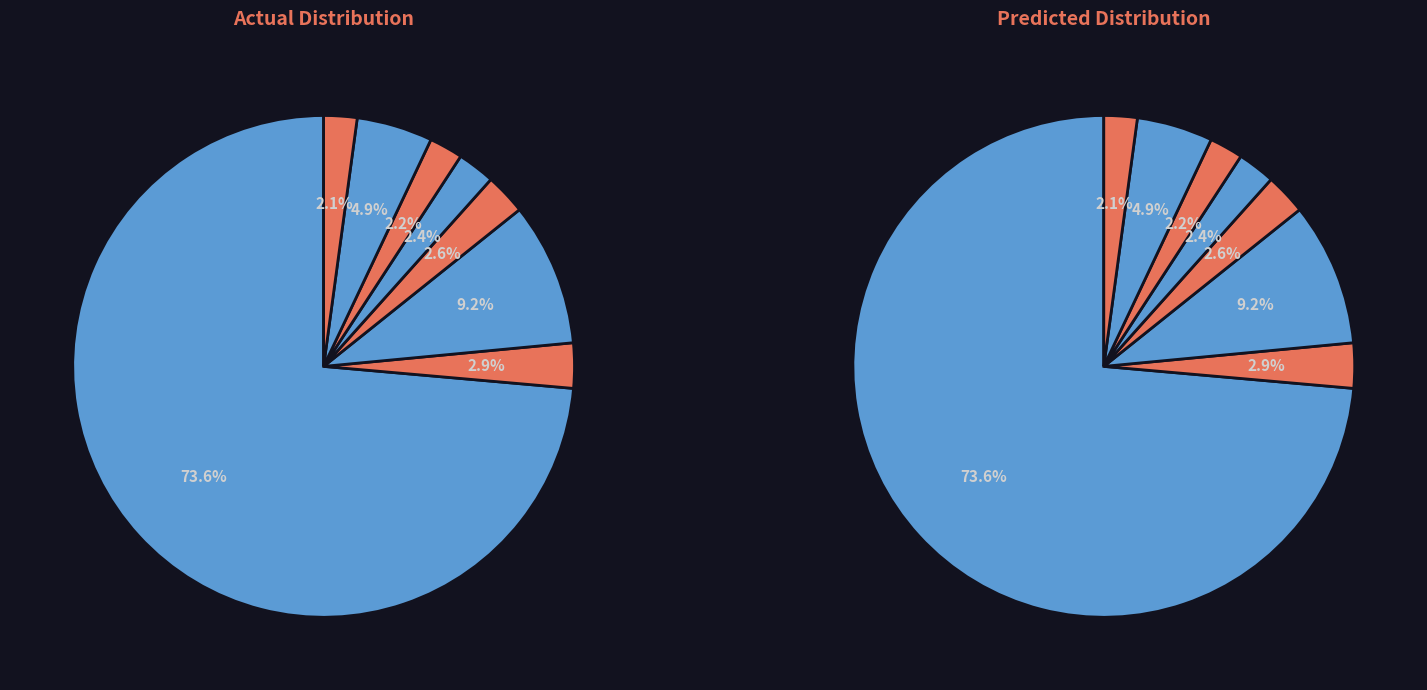

To the nearest percent, what percentage of the pie is Cmc - Business Services?

3%